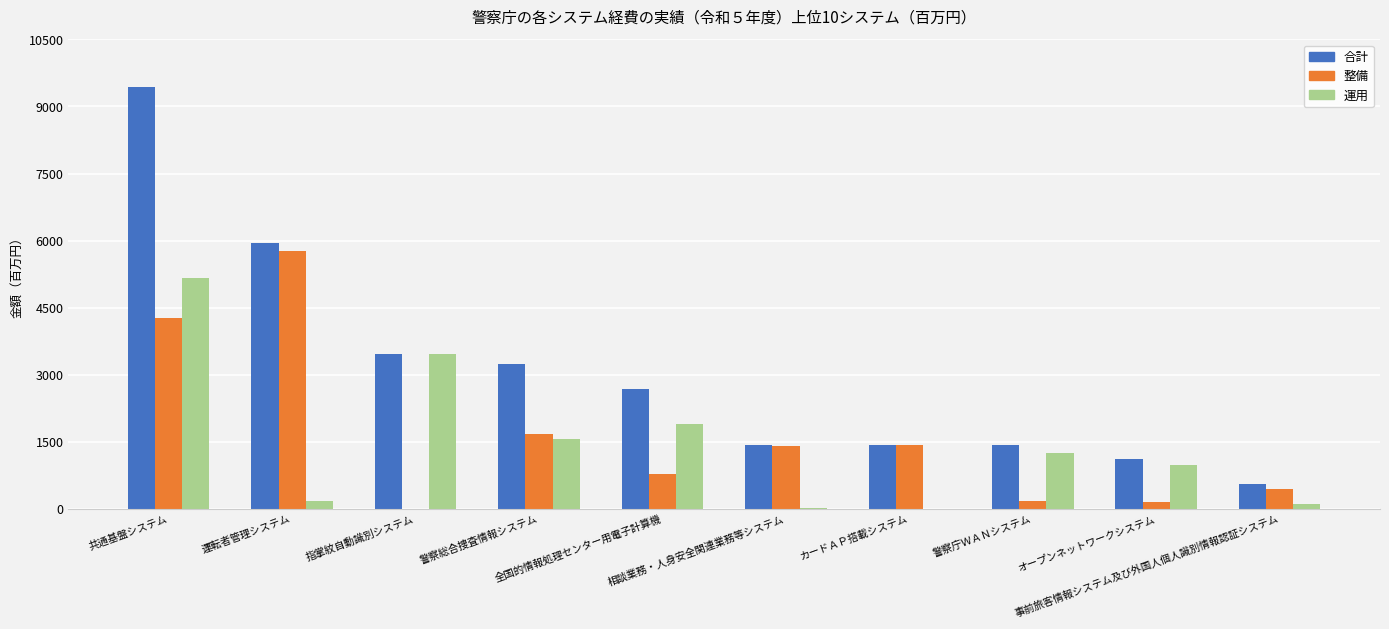

What is the highest value of the 運用 series?

5163